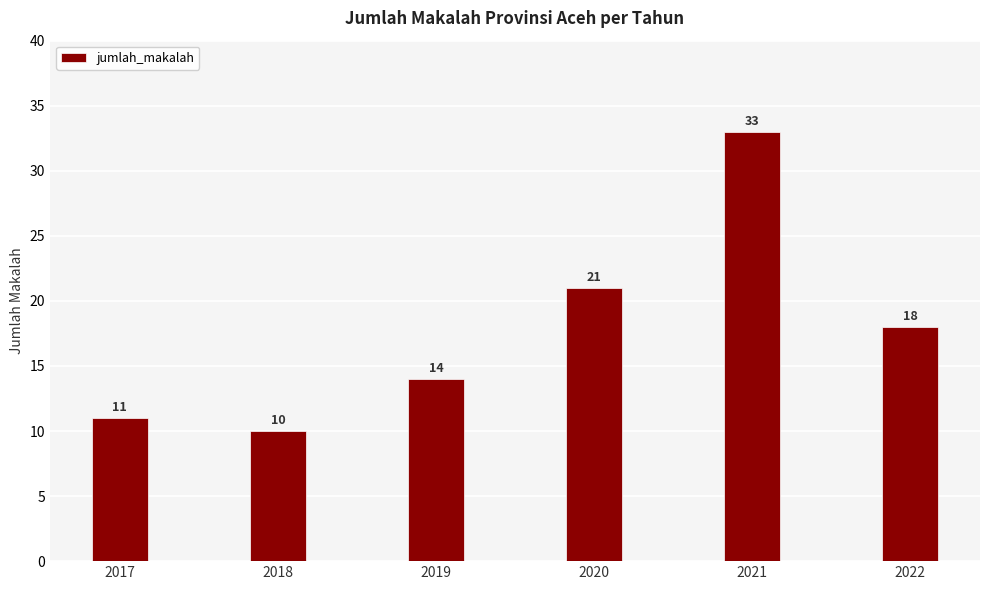

What is the difference between the second highest and minimum values?

11